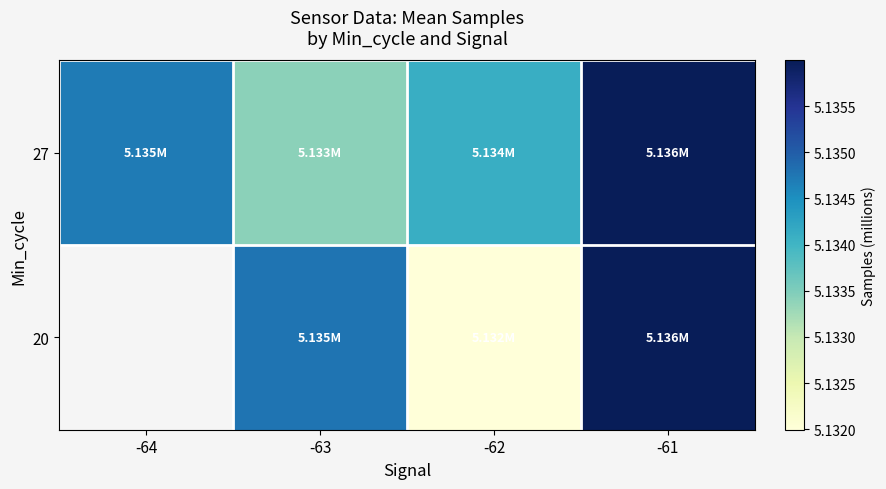

The 20 series shows 8.5 at -62. True or false?

False